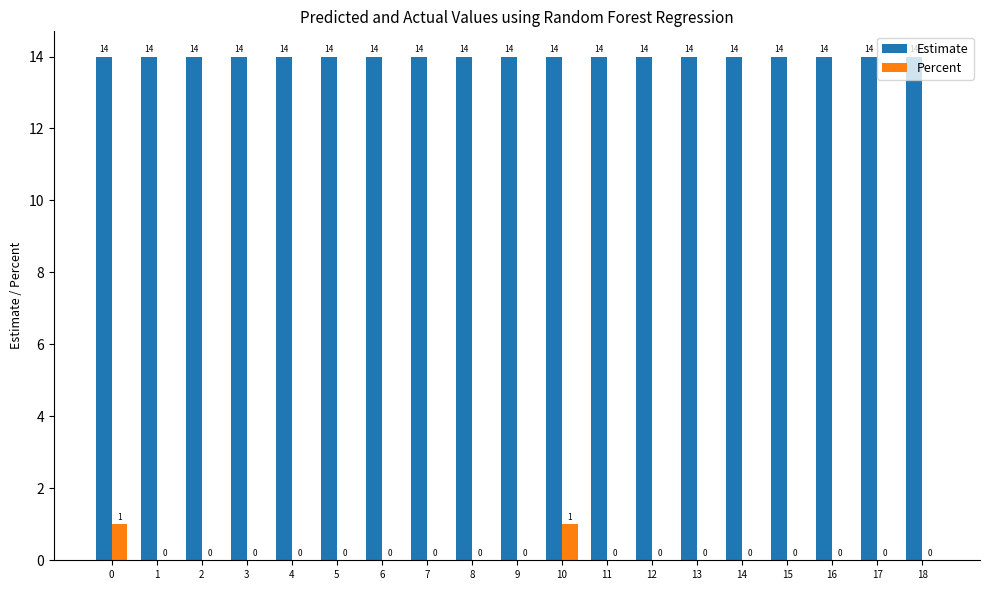

Which series changed the most between 0 and 9?

Percent